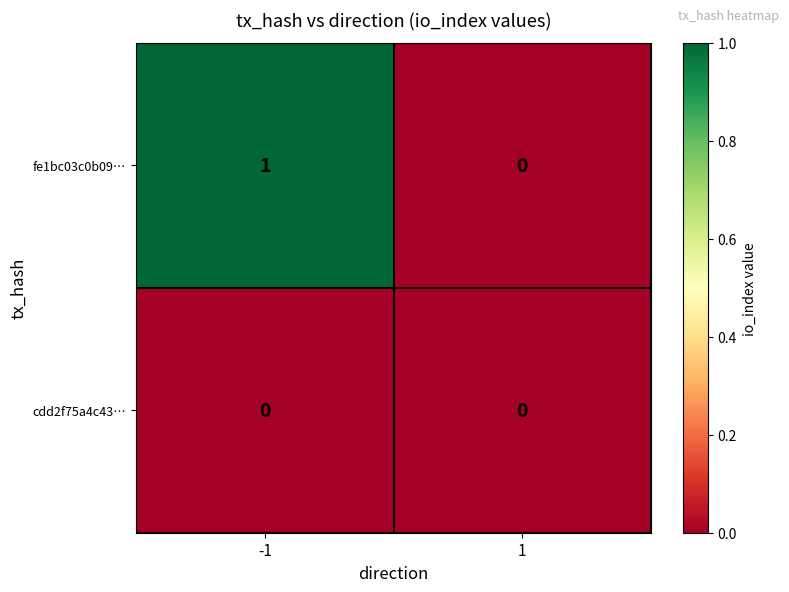

At which category is the sum across all series the highest?

-1